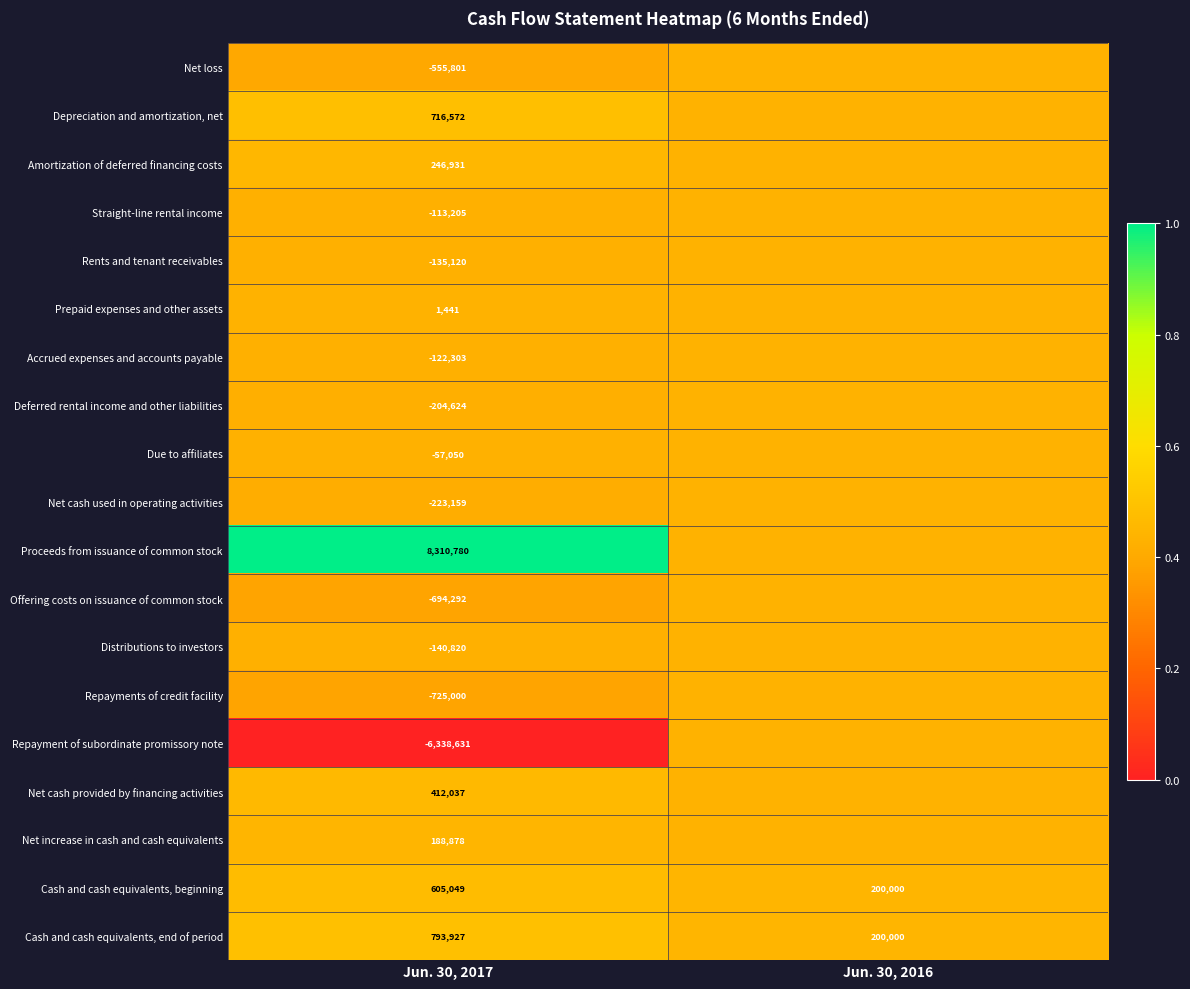

Rank the categories by Cash and cash equivalents, end of period value from lowest to highest.

Jun. 30, 2016, Jun. 30, 2017